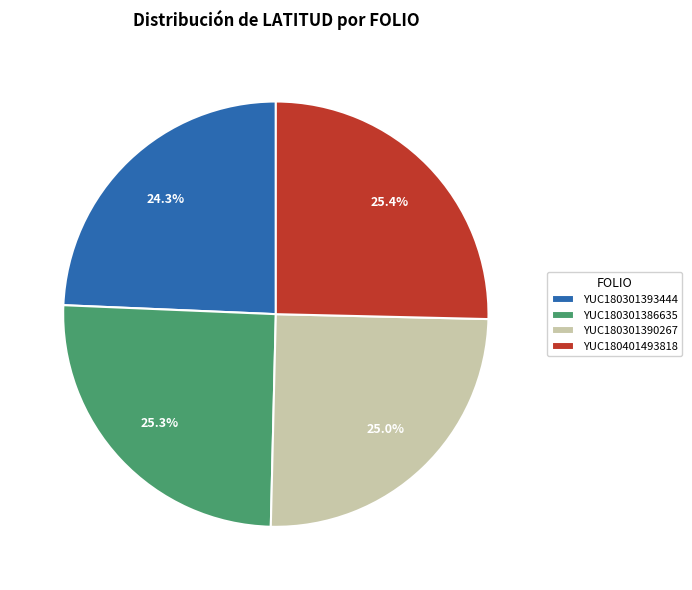

Does YUC180301390267 account for over 50% of the chart?

No